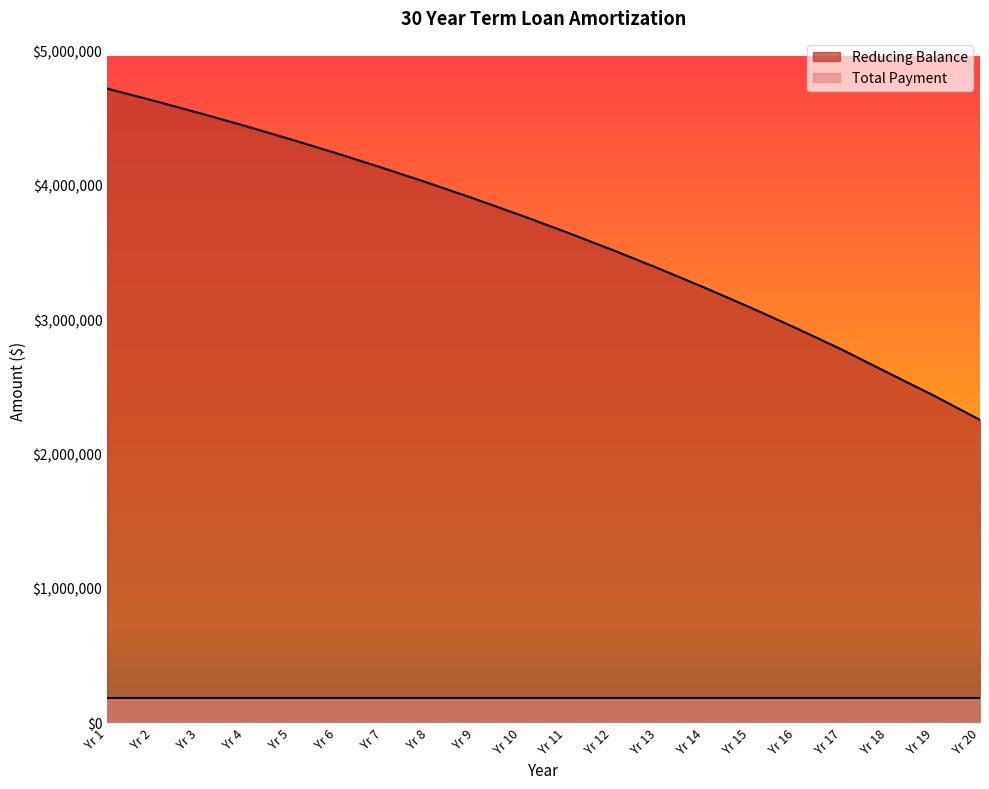

What is the average value?

3626089.2